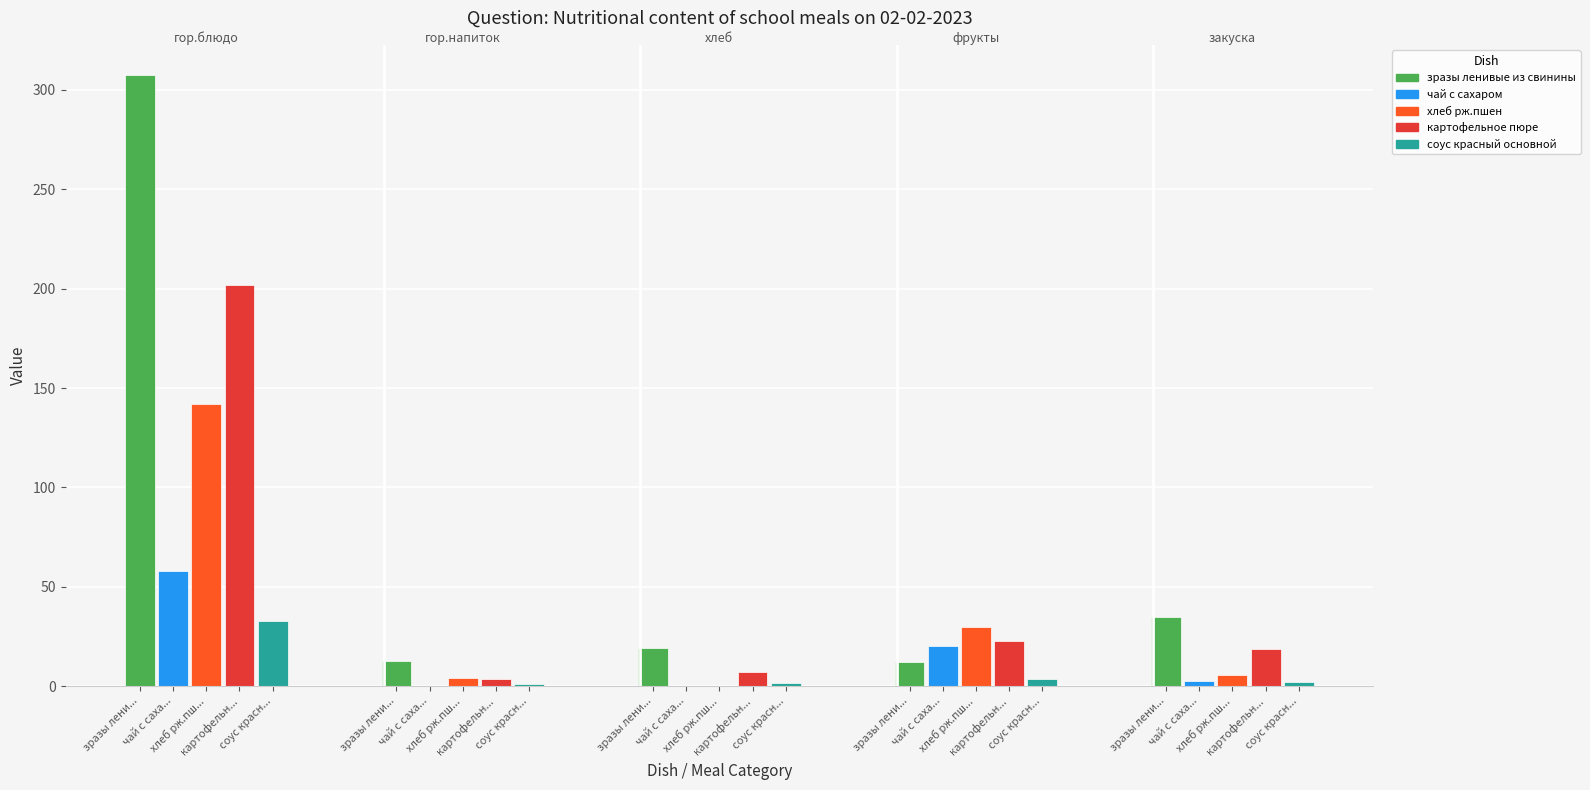

Read the гор.напиток value at хлеб рж.пшен.

4.0